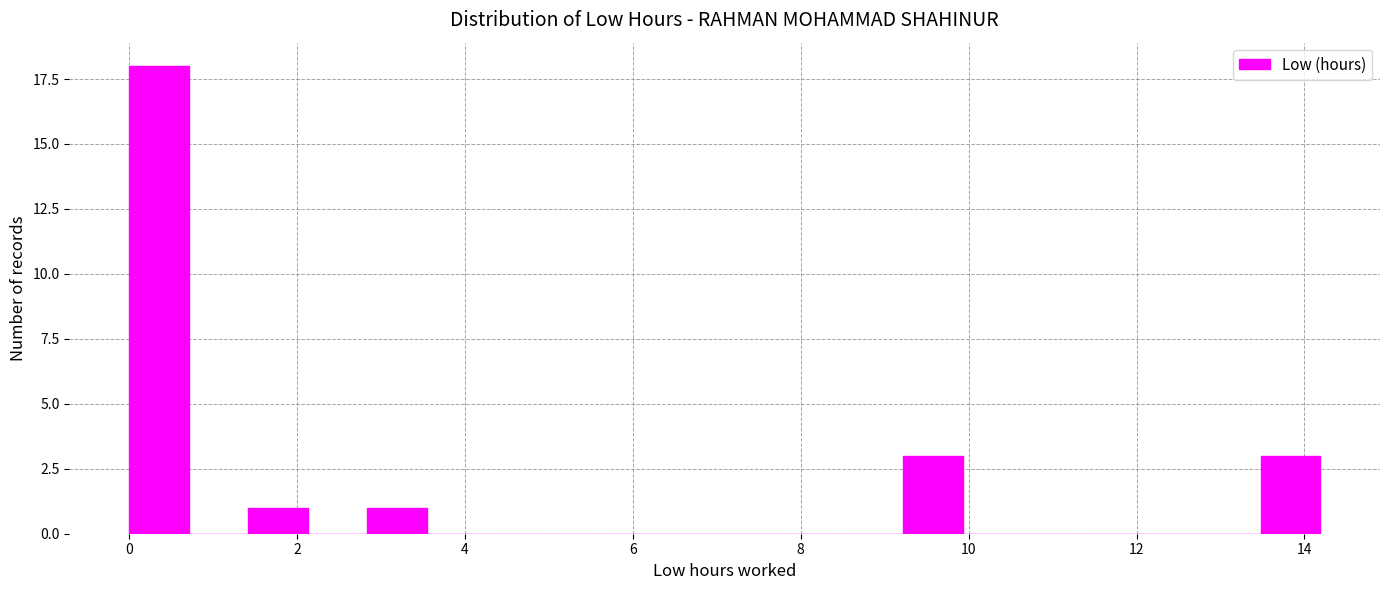

Read against the x-axis, roughly where is the centre of the tallest bar?

0.4